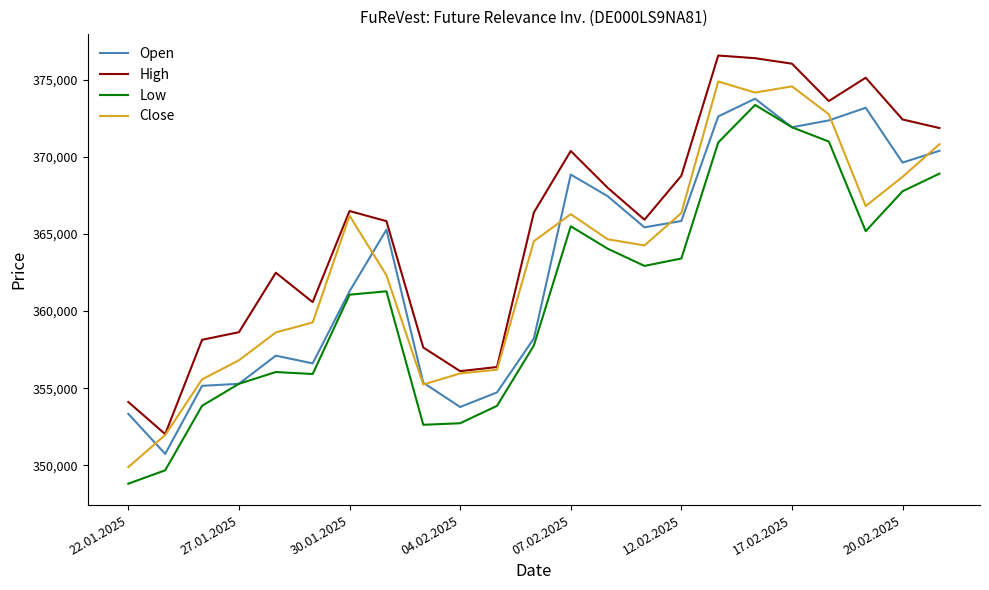

What is the minimum value for Open?

350742